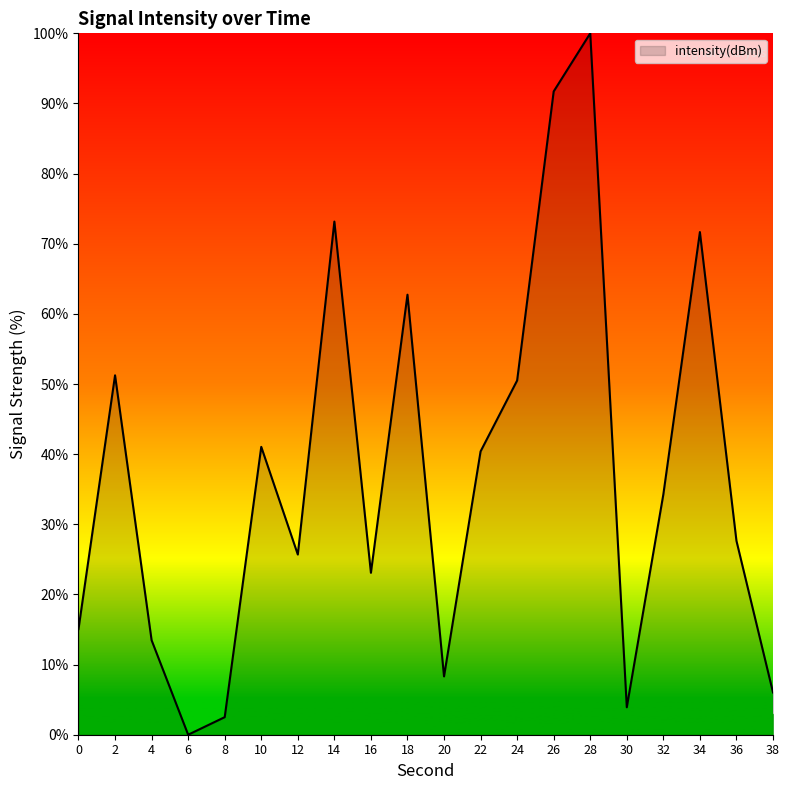

What is the difference between the values at 6 and 32?

34.3